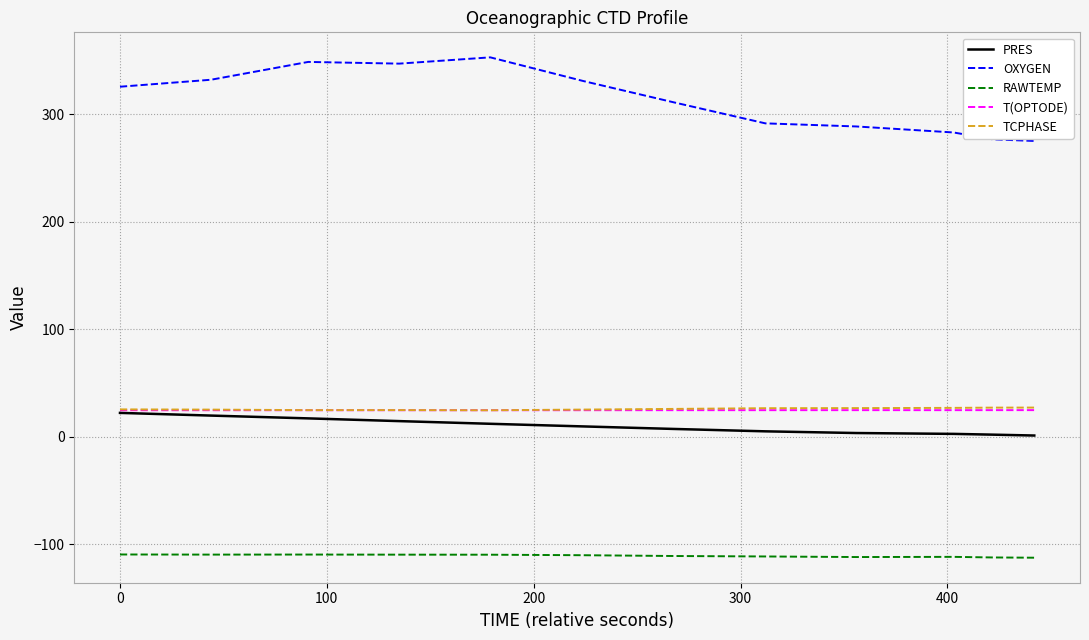

What is the greatest value displayed?

353.0